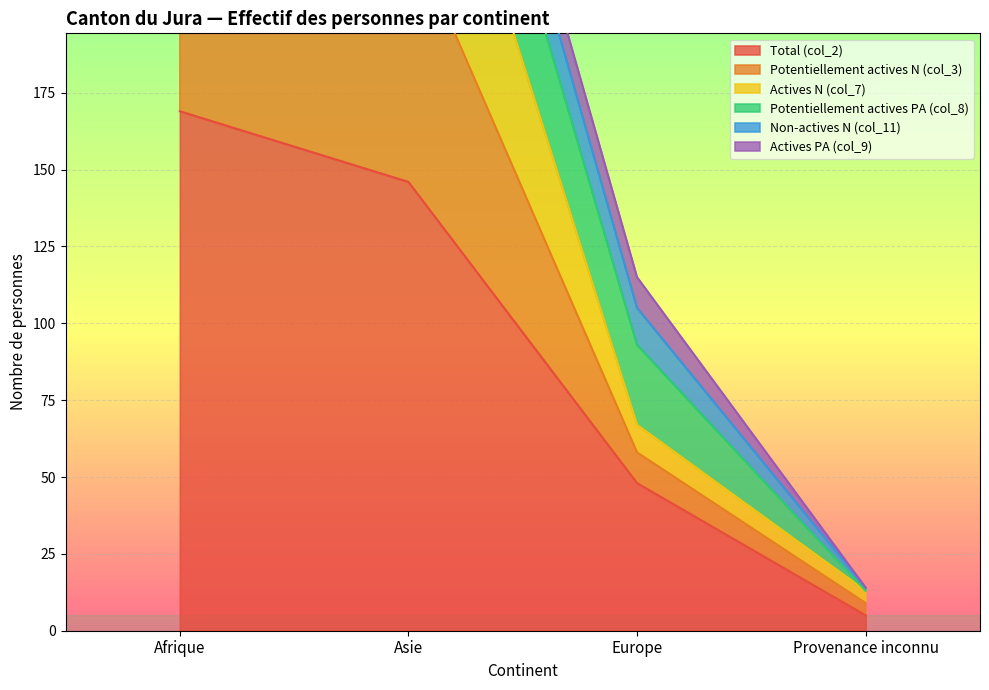

Is it true that Total (col_2) equals 5 at Provenance inconnu?

True